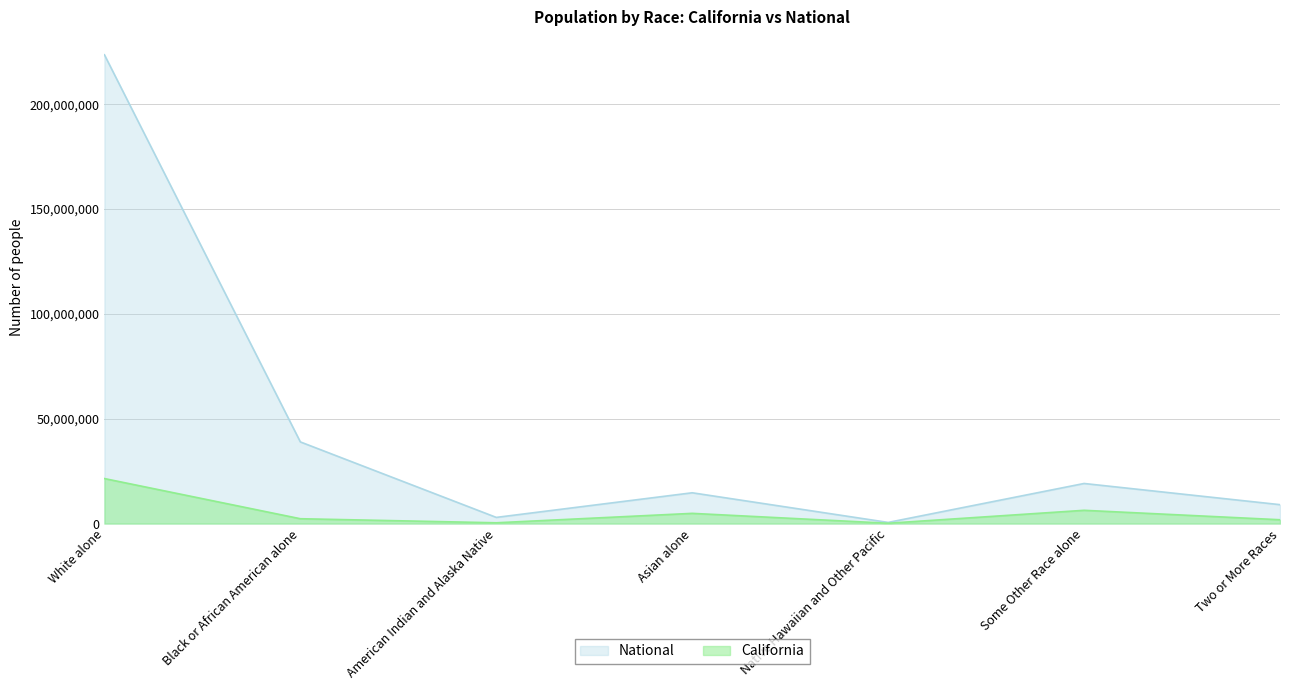

How many lines are shown in the chart?

2